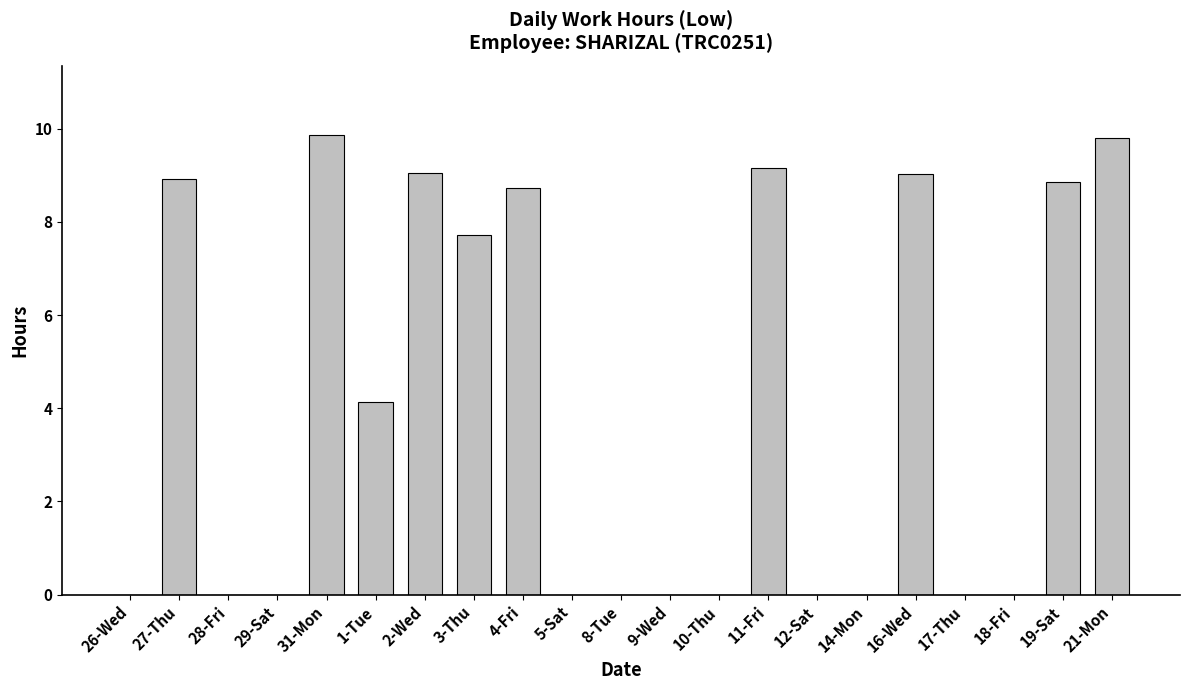

True or false: the data shows 6.8 at 1-Tue.

False